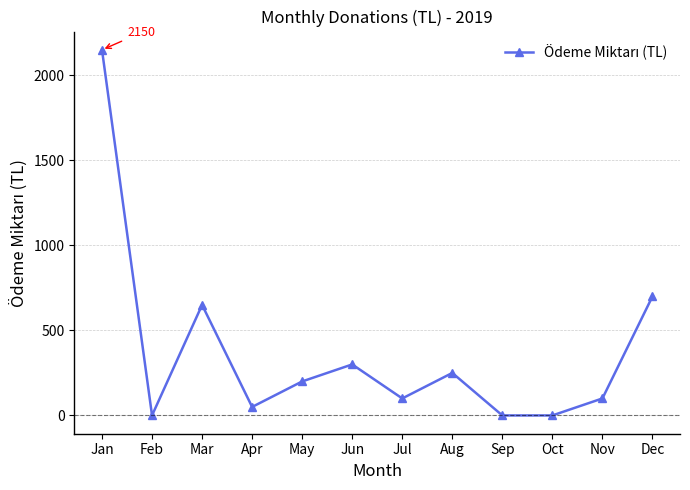

At which label is the value closest to 1075?

Dec